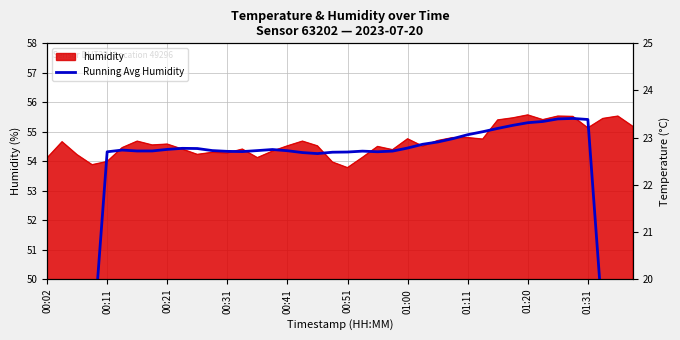

What is the greatest value displayed?

55.5